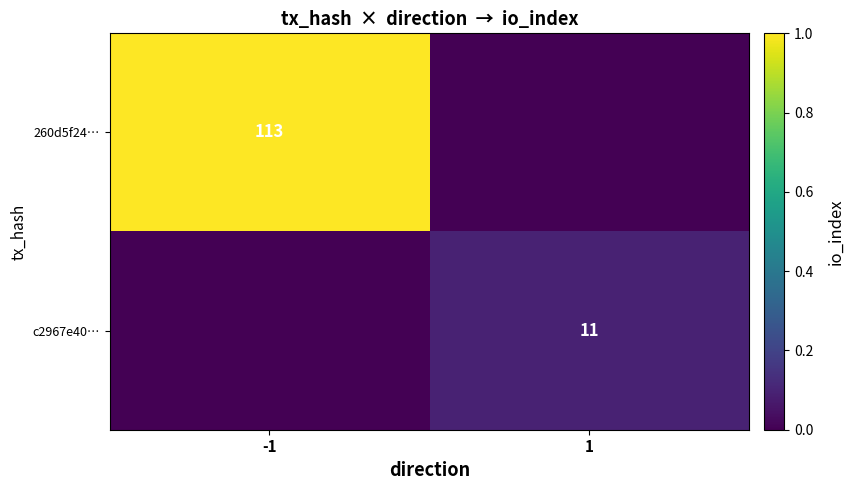

True or false: c2967e40… has a value of 17 at 1.

False